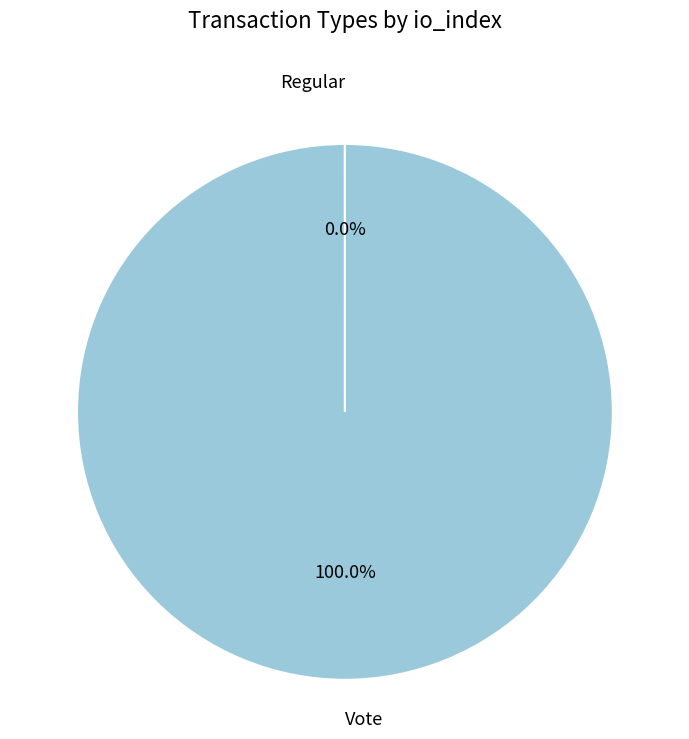

Does any single category account for the majority?

Yes